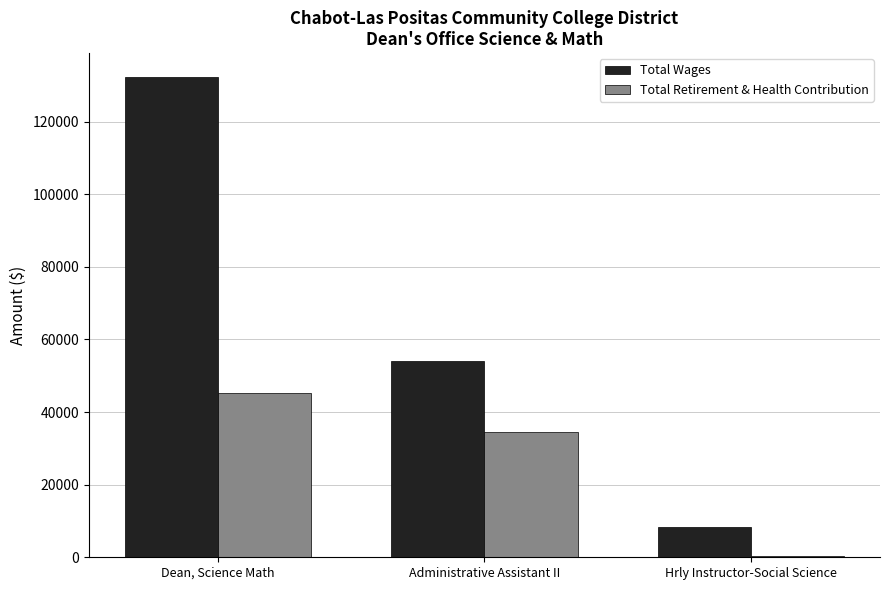

Reading right to left, extract all data points from this chart.

Total Wages: 8464	54127	132225
Total Retirement & Health Contribution: 339	34433	45374